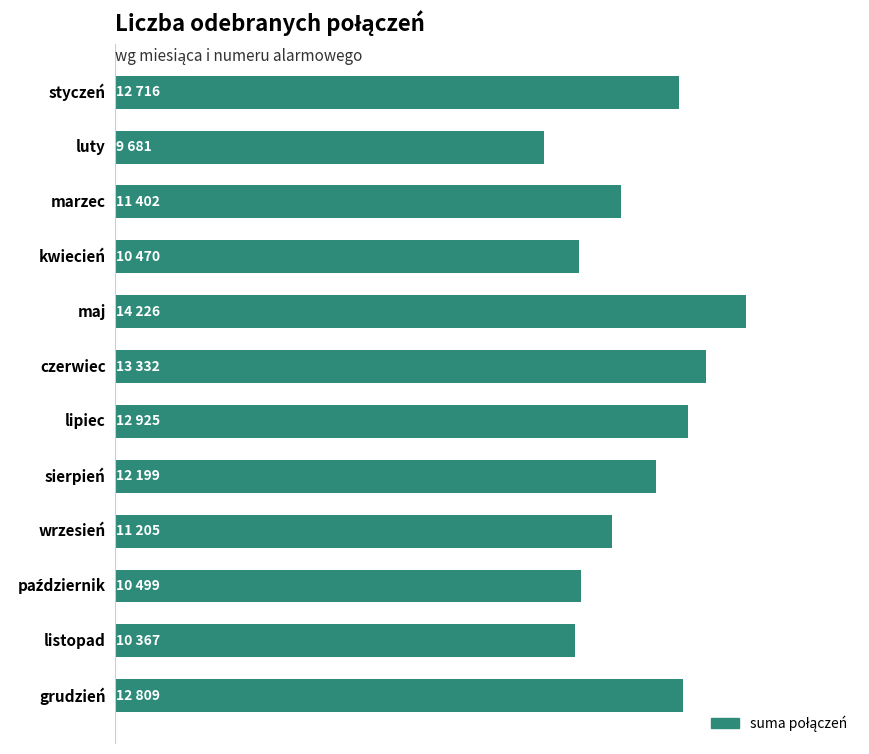

Does the chart contain stacked bars?

No